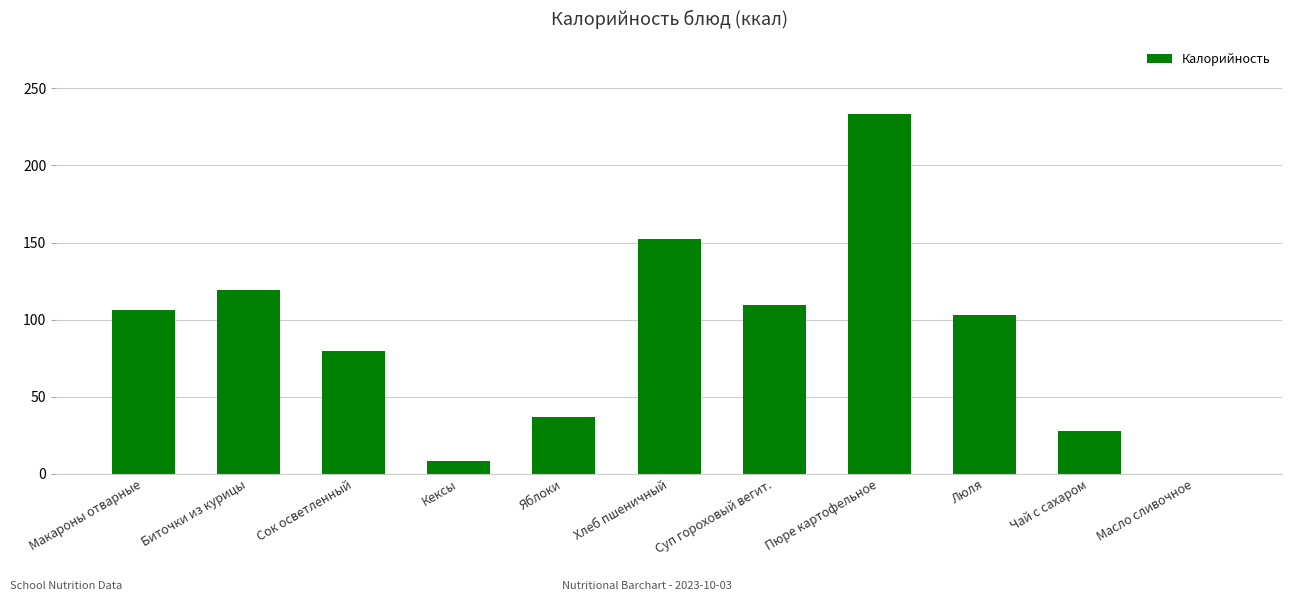

The chart shows a value of 150.3 at Люля. True or false?

False